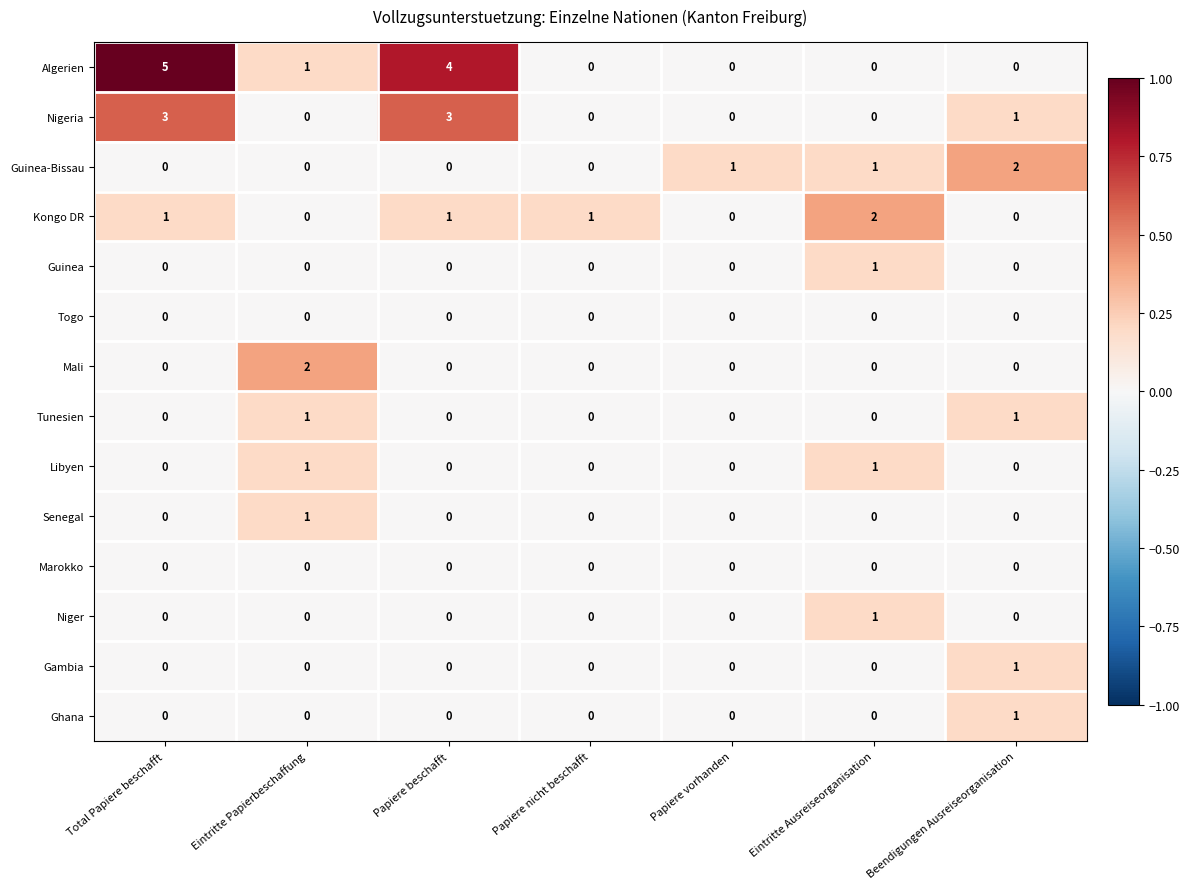

Which series has the widest spread of values?

Algerien